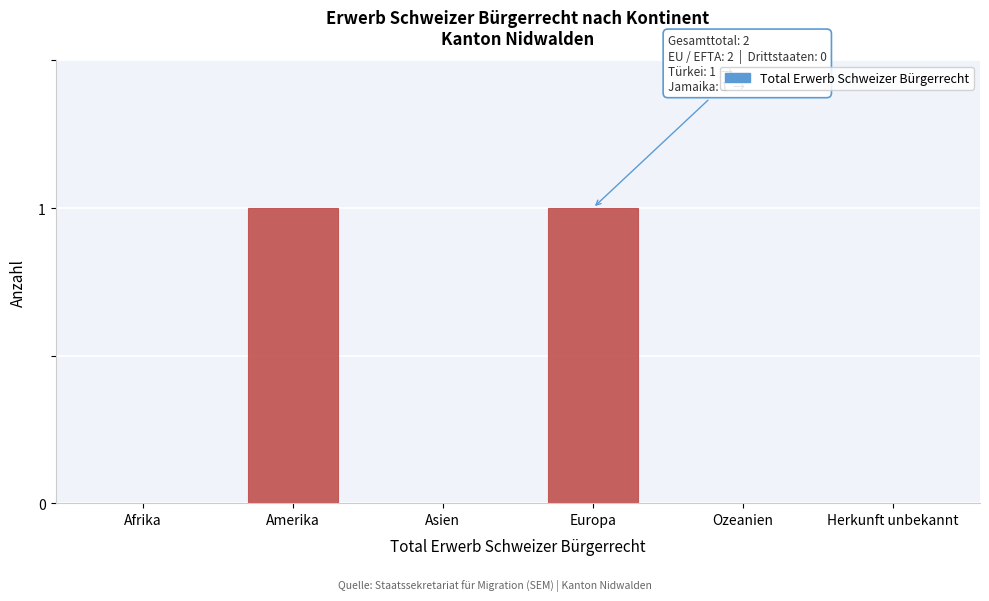

Reading right to left, extract all data points from this chart.

Herkunft unbekannt=0	Ozeanien=0	Europa=1	Asien=0	Amerika=1	Afrika=0